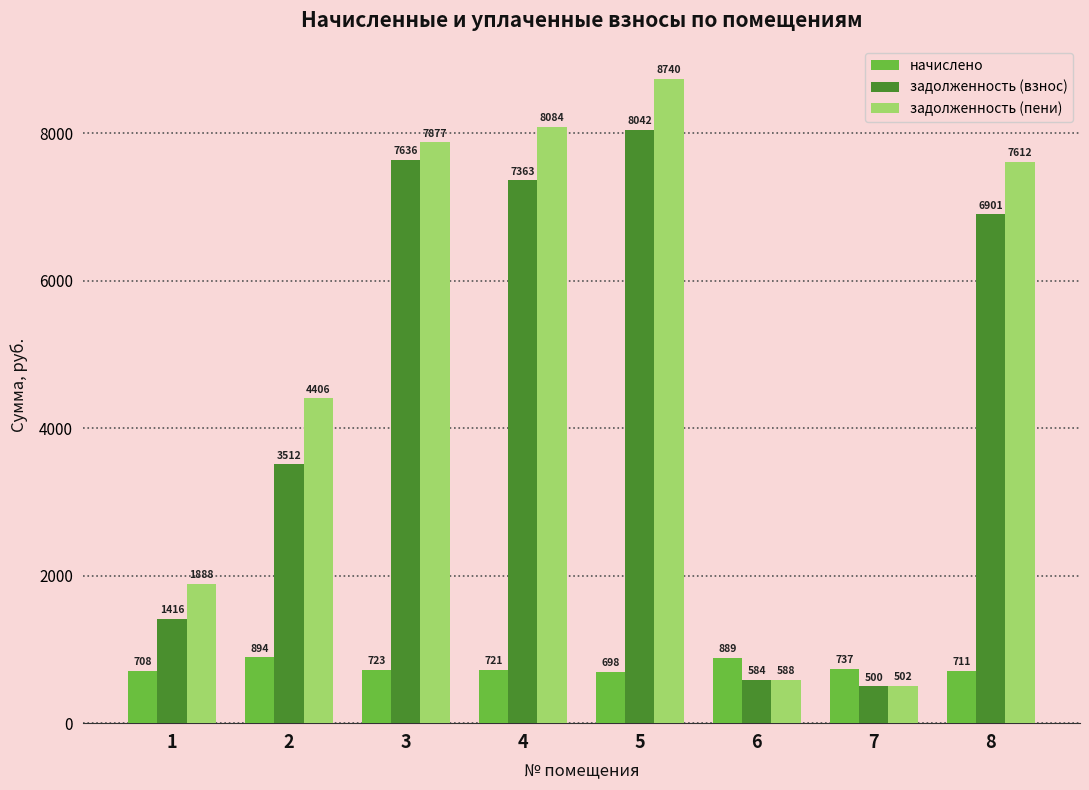

How many values in the задолженность (пени) series exceed 7612?

4